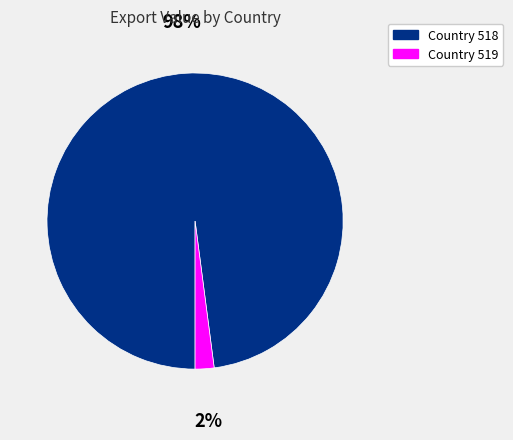

Rank the categories by value from highest to lowest.

Country 518, Country 519